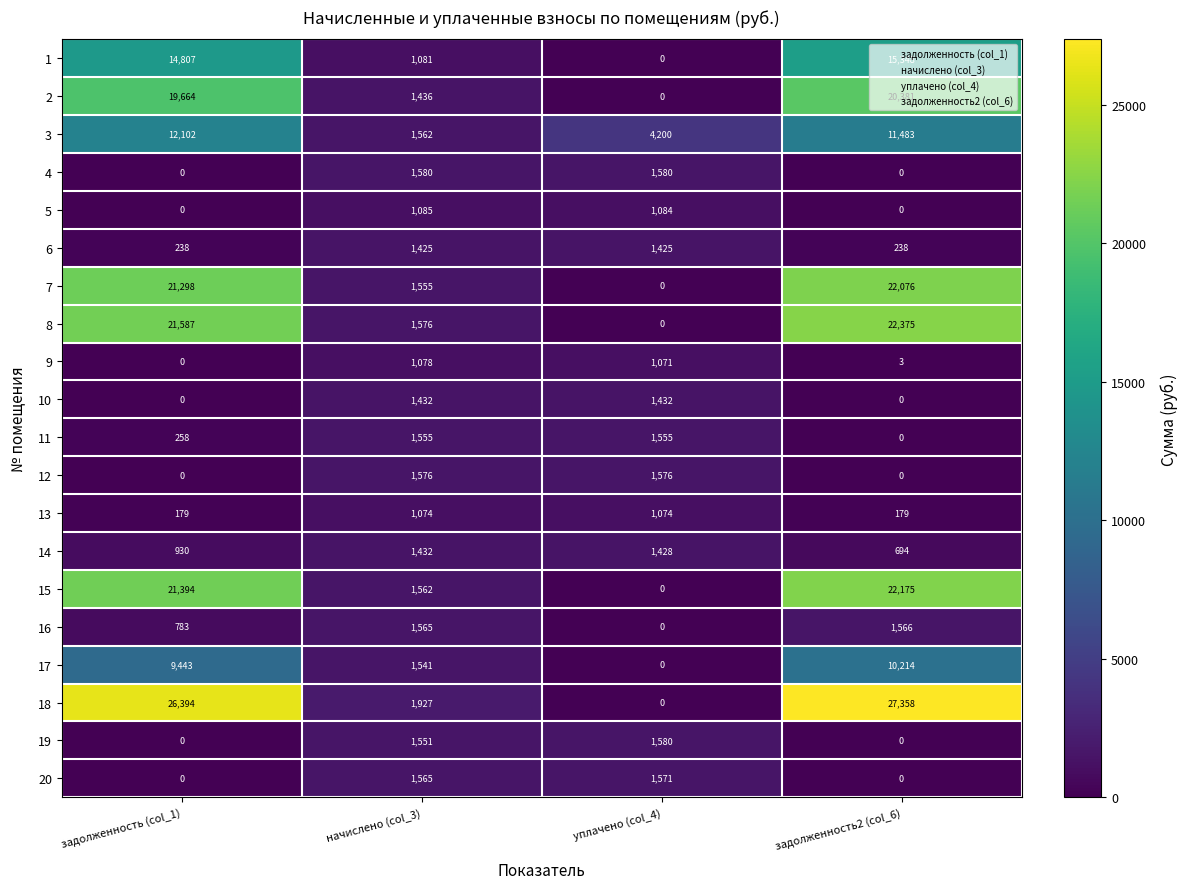

At which label is 18 closest to 13679?

начислено (col_3)